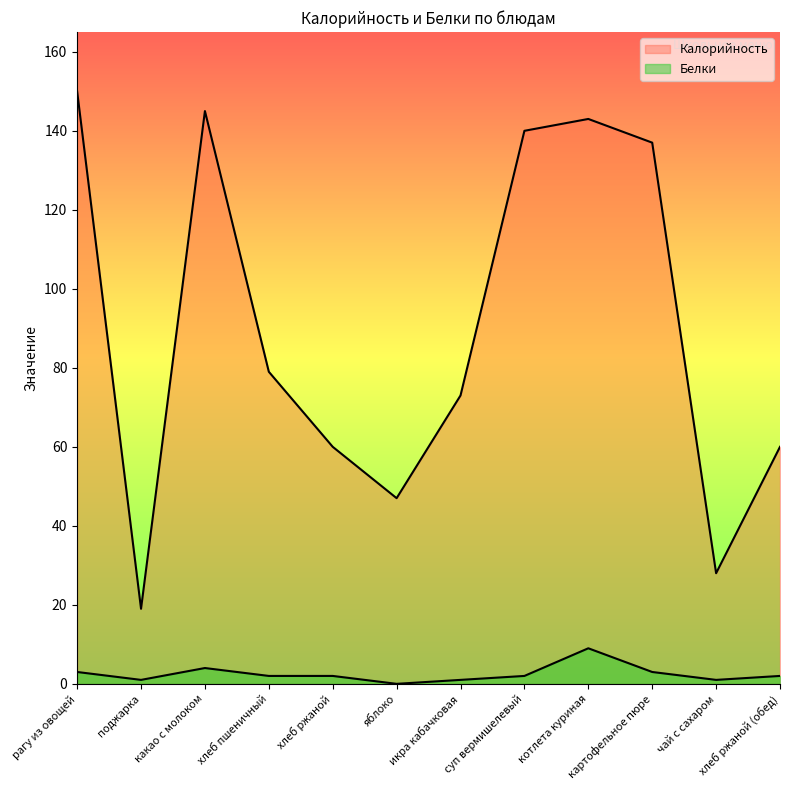

Does the chart display data point markers on the line(s)?

No